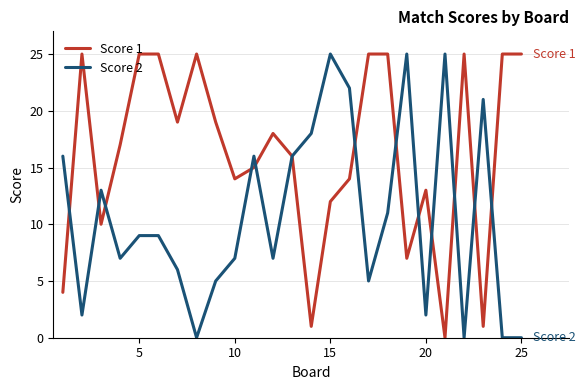

After their last crossing, which series has the higher values: Score 1 or Score 2?

Score 1